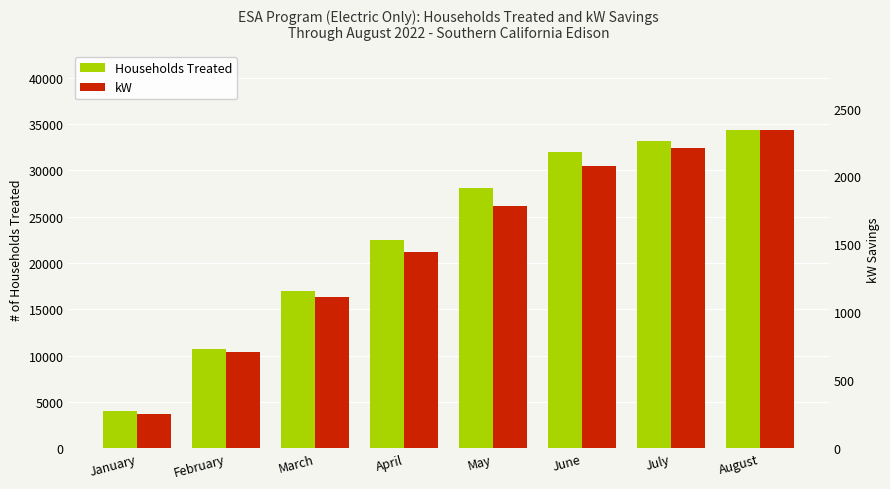

Reading left to right, extract all data points from this chart.

Households Treated: 4047.0	10671.0	17020.0	22430.0	28056.0	32038.0	33139.0	34334.0
kW: 249.0	709.3	1113.3	1446.6	1784.3	2078.3	2209.2	2339.7